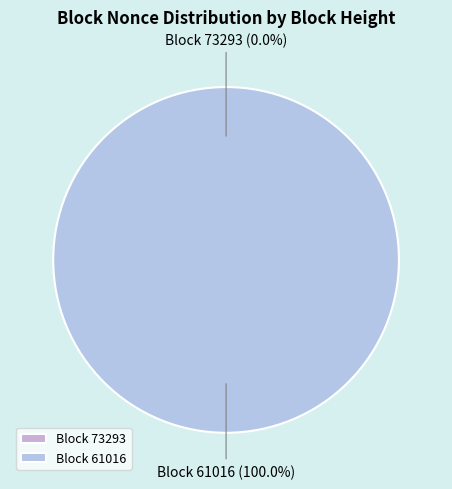

What is the change in value from 73293 to 61016?

+8629